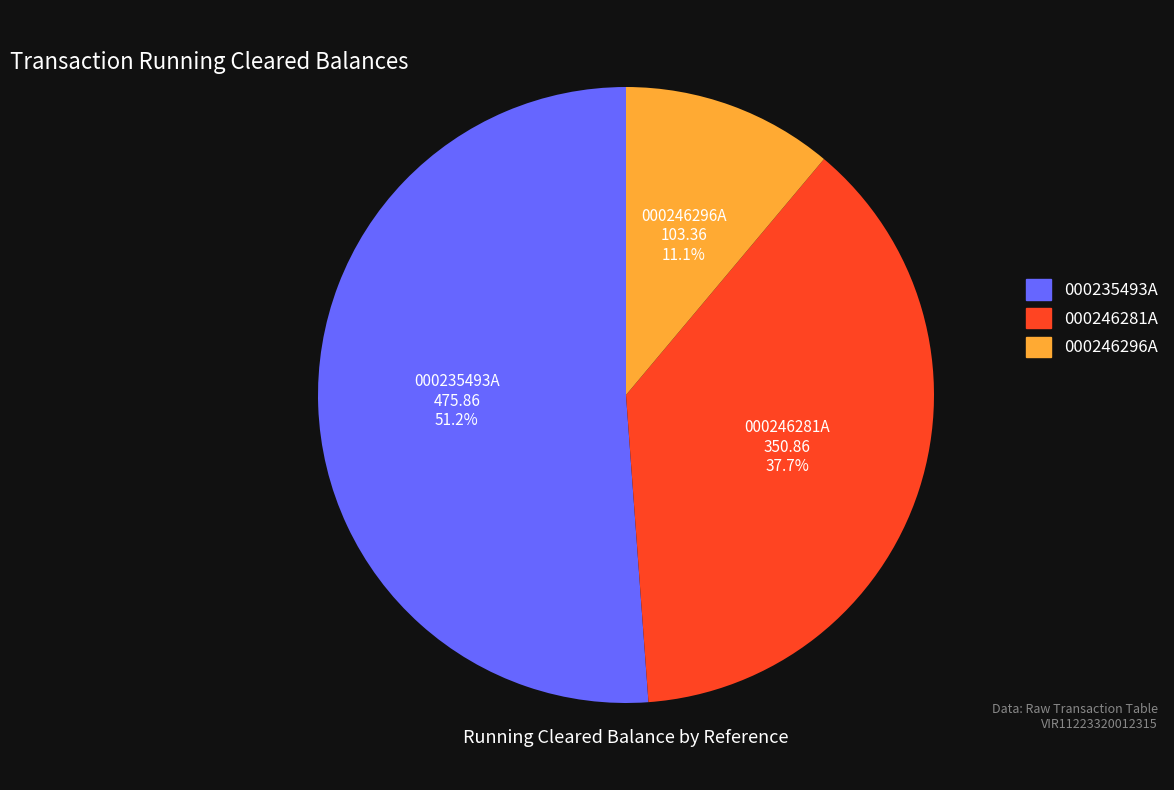

What is the smallest slice in the pie chart?

000246296A